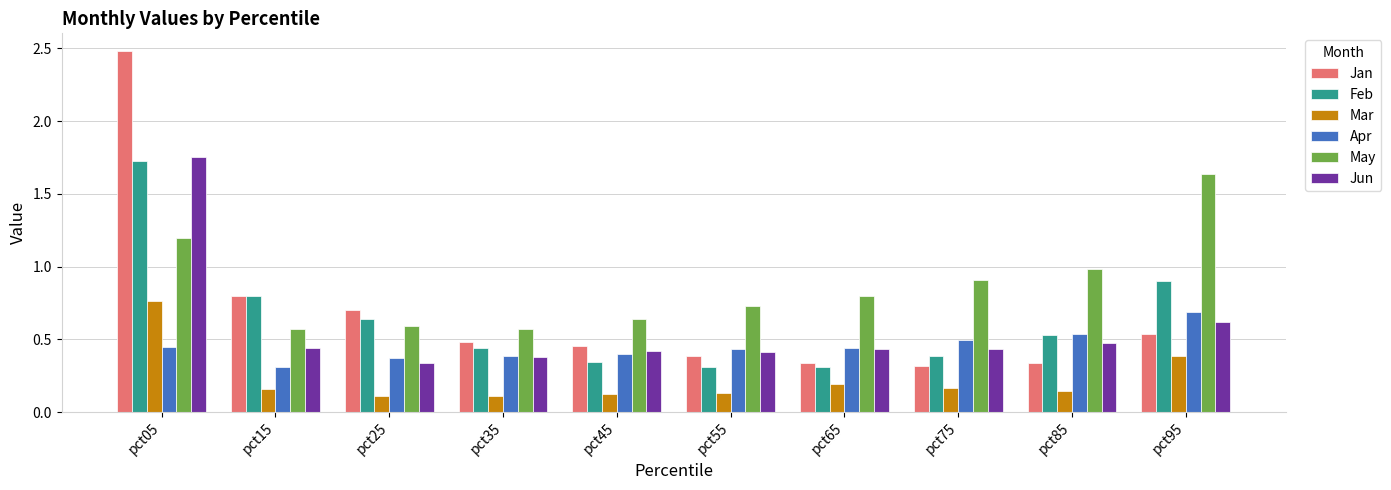

Which series has the widest spread of values?

Jan